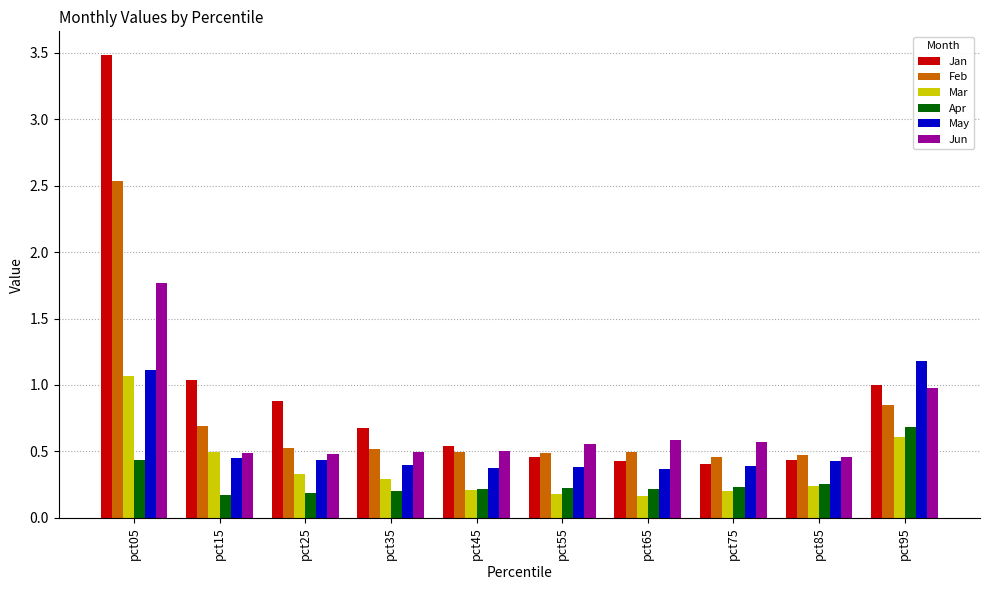

Count the Apr values in the range 0 to 1.

10